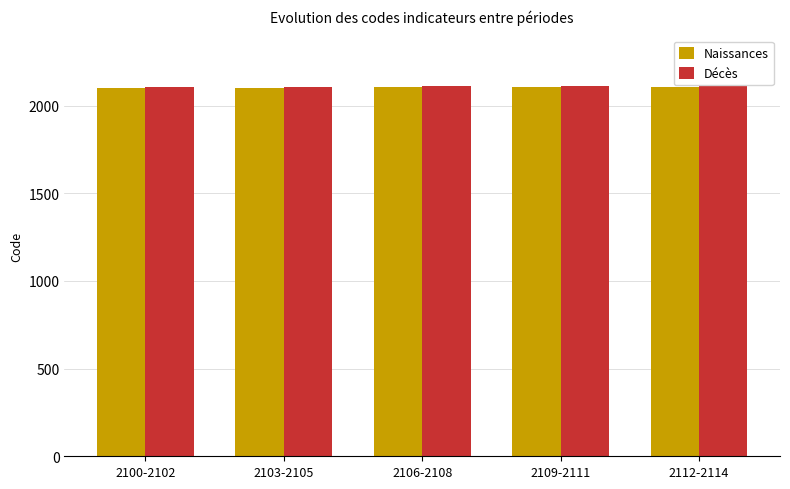

What is the value of the Naissances bar at the 1st from the left?

2102